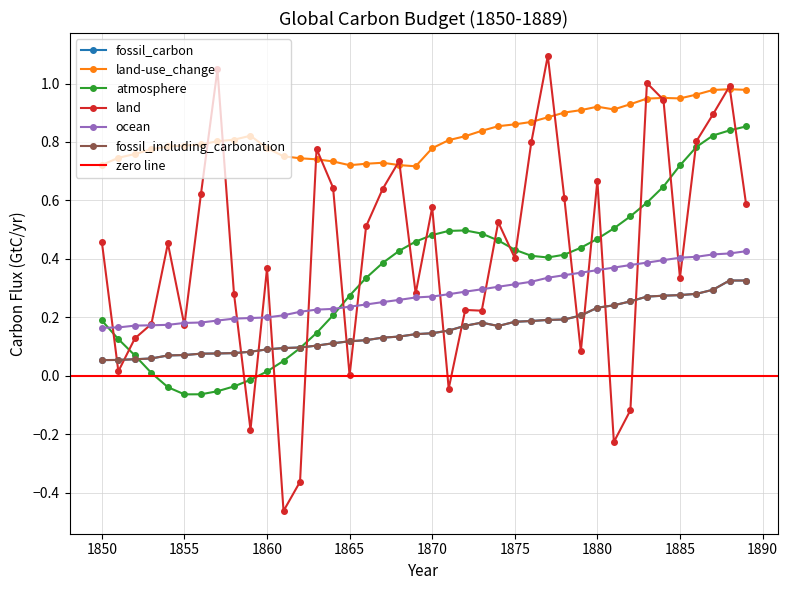

True or false: atmosphere and land-use_change cross at least once.

False